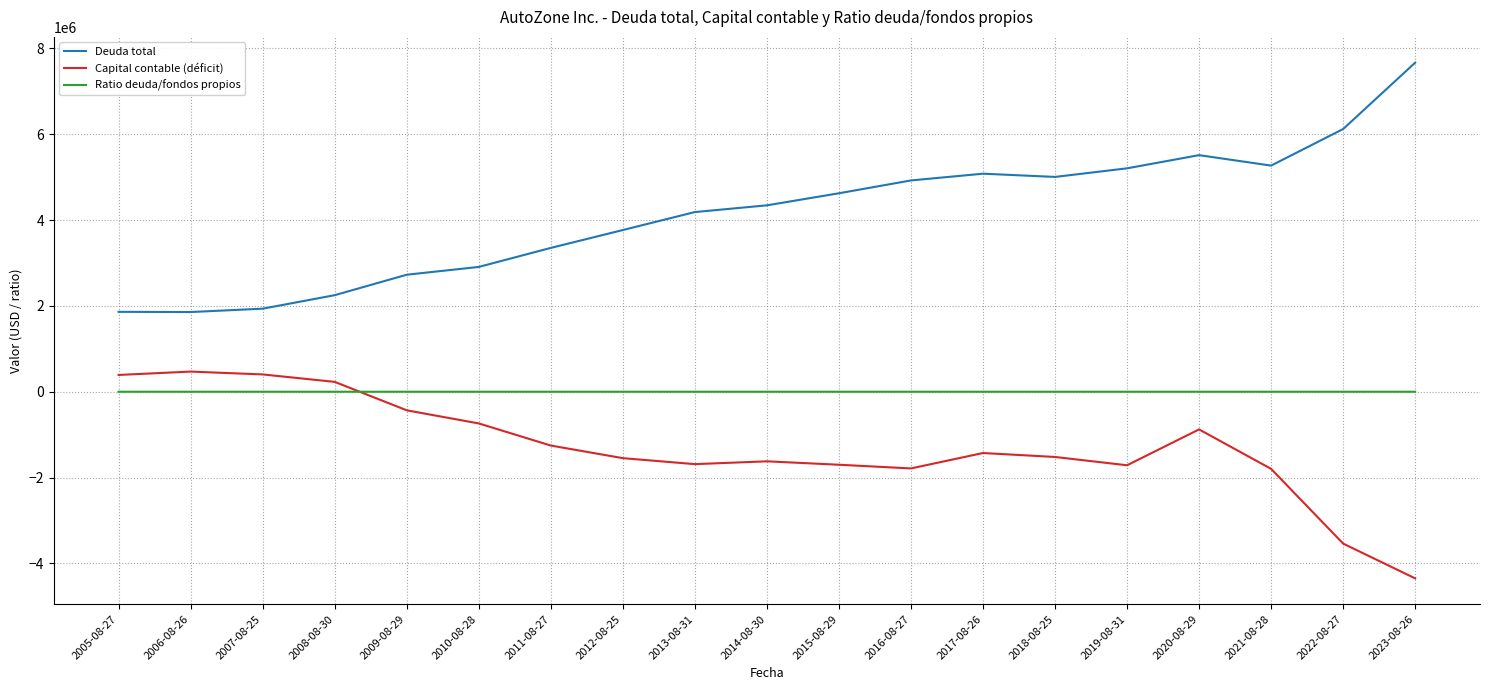

Which series ends up on top after the final intersection of Ratio deuda/fondos propios and Capital contable (déficit)?

Ratio deuda/fondos propios